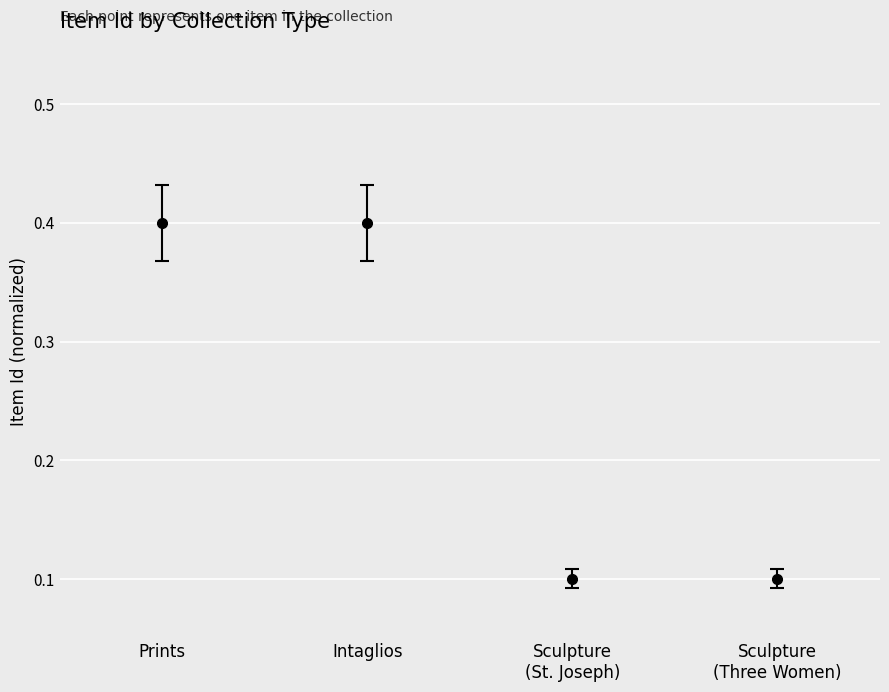

What is the label of the 4th point from the right?

Prints